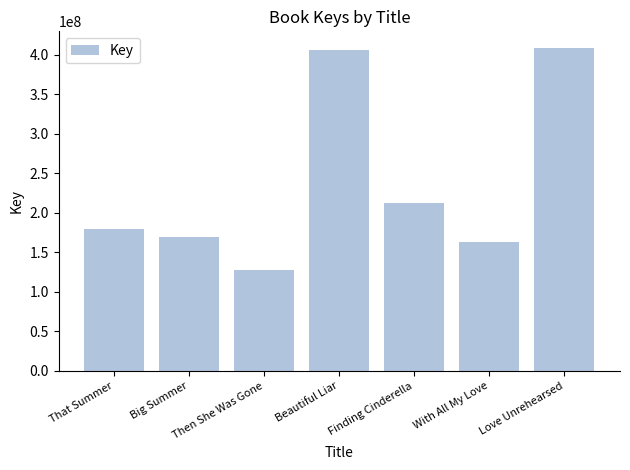

What is the change in value from With All My Love to Love Unrehearsed?

+246499896